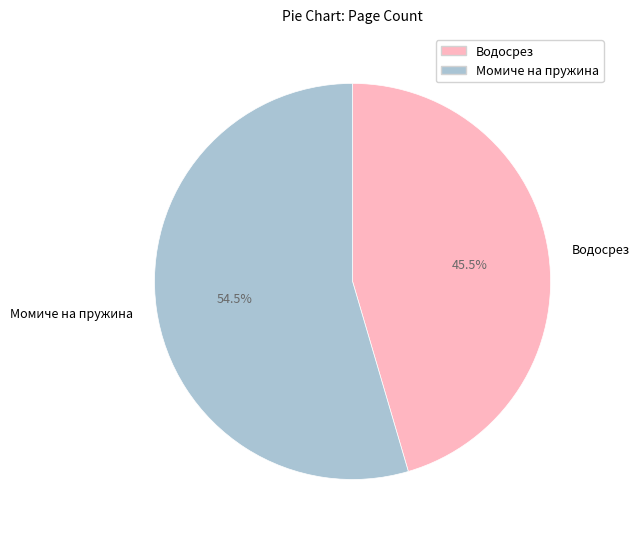

What is the largest slice in the pie chart?

Момиче на пружина